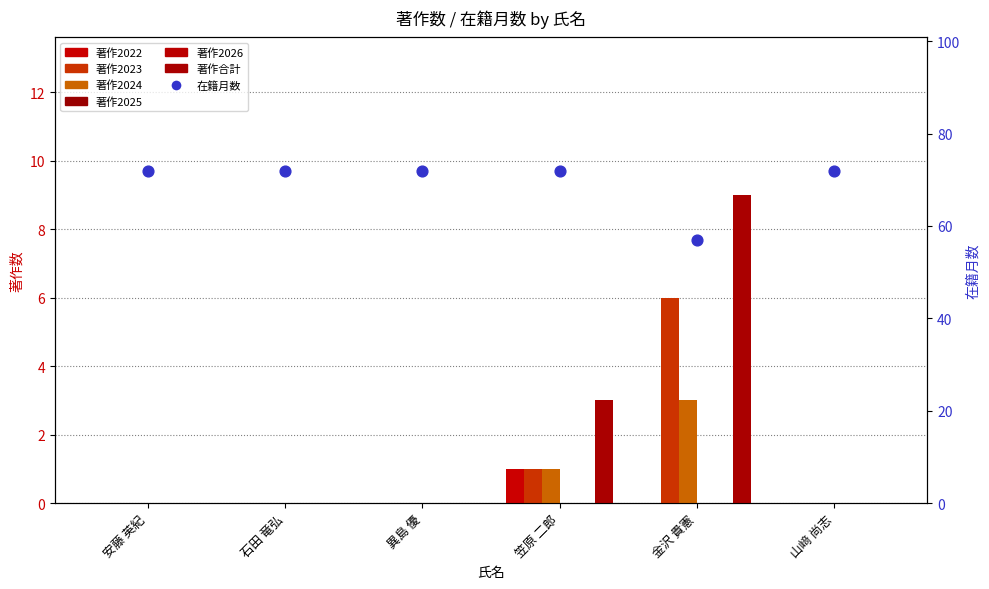

Which series contains the lowest Y value?

著作2022